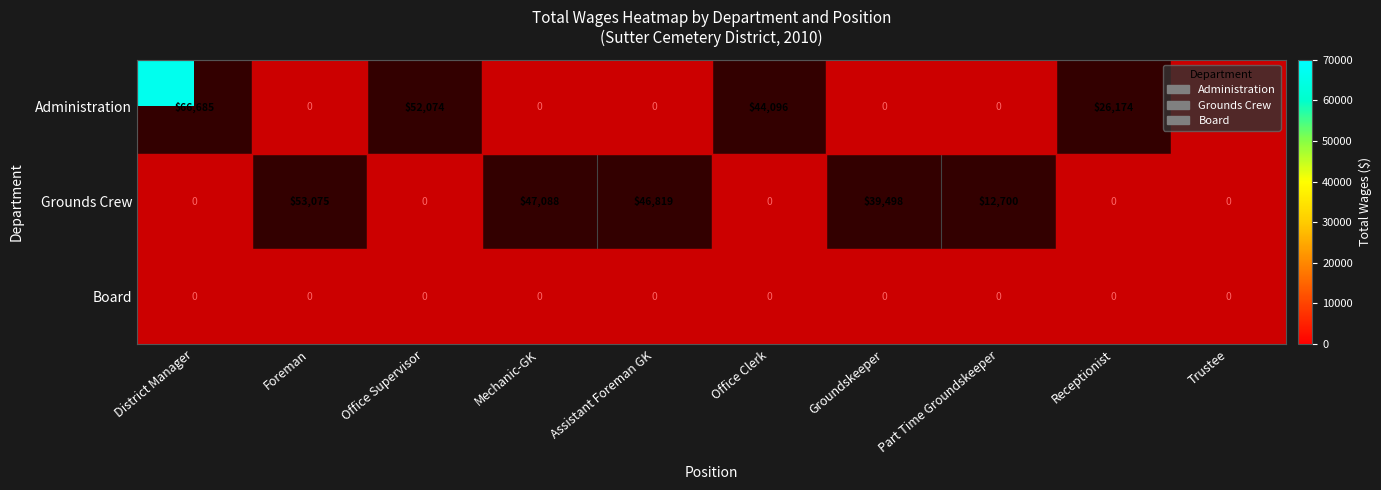

How many data points does each series have?

10